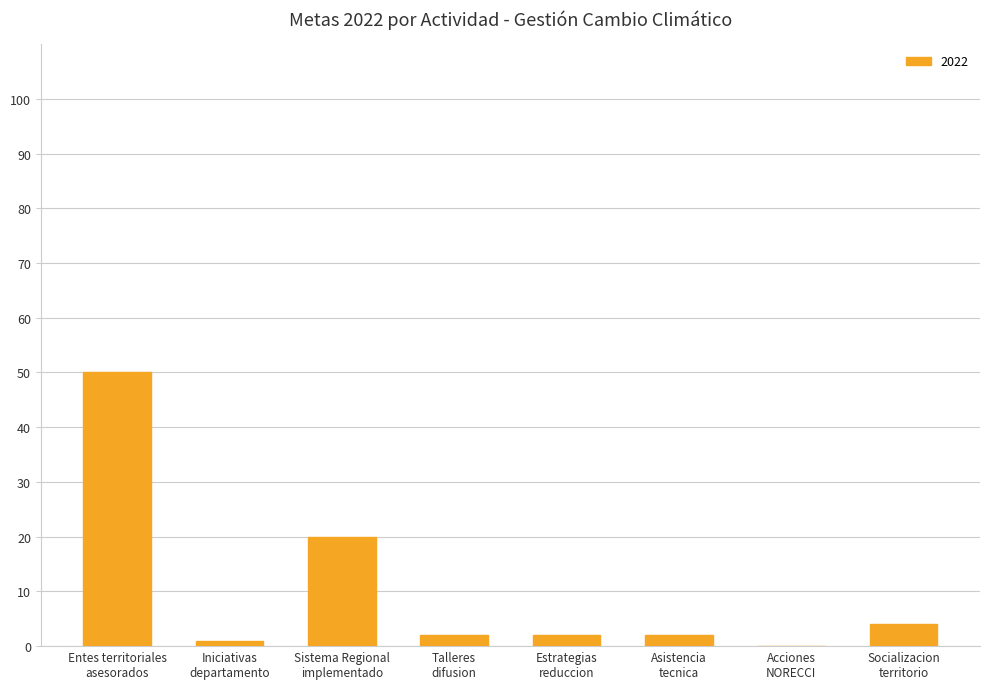

What is the sum of all values?

81